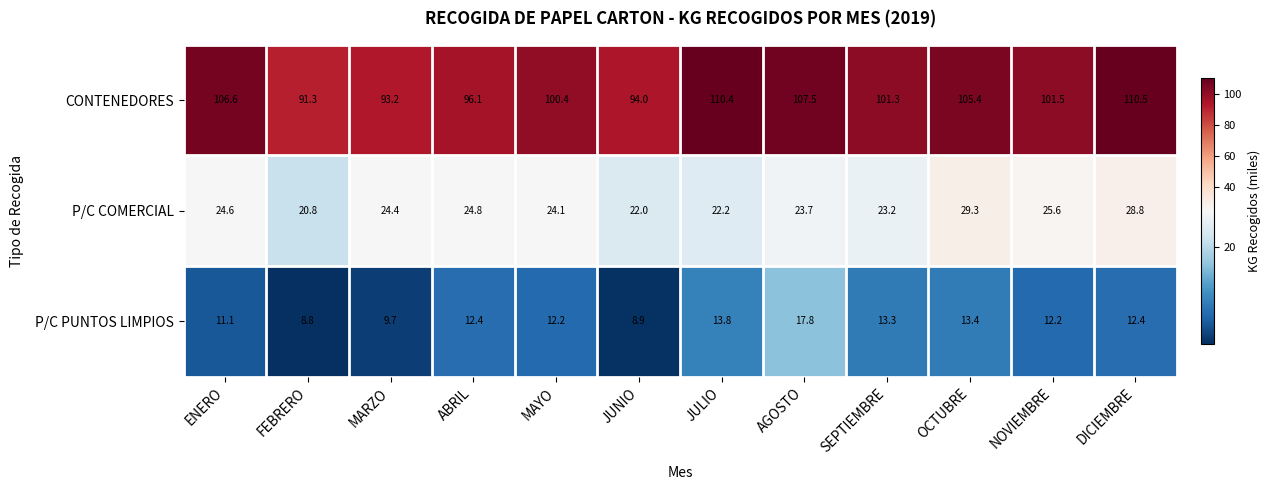

Which series has the largest total across all categories?

CONTENEDORES